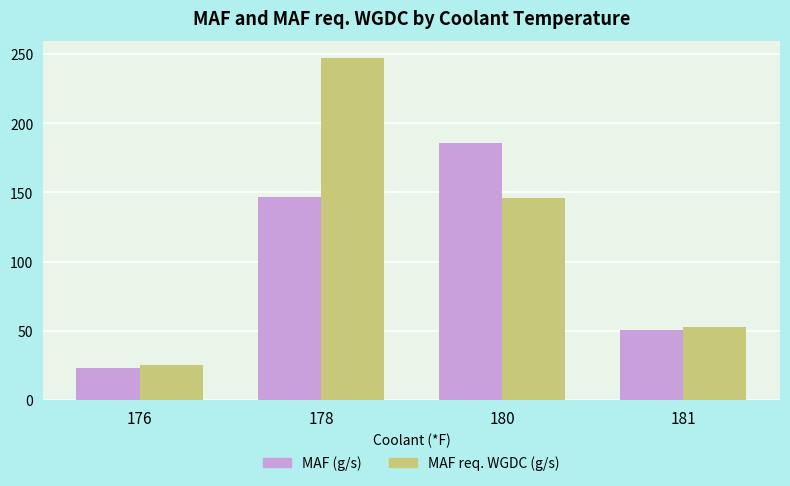

The value of MAF (g/s) at 181 is 50.4. True or false?

True